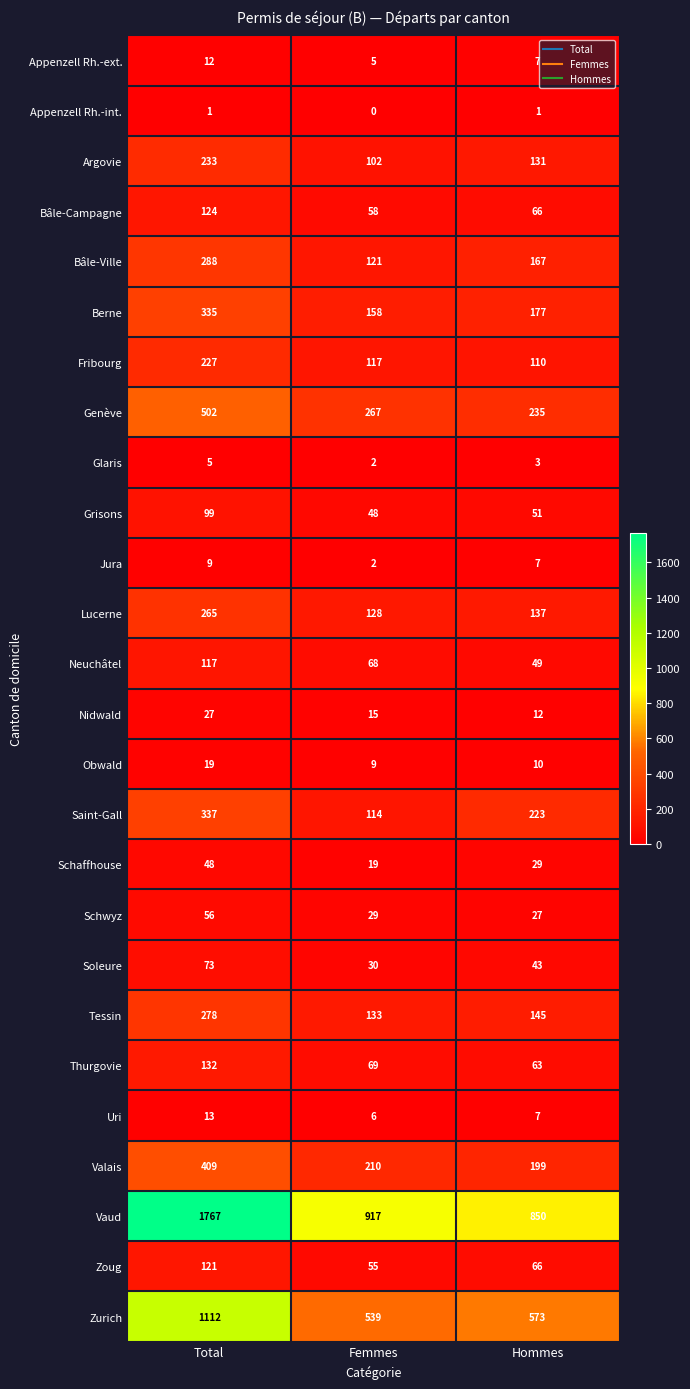

Is it true that Tessin equals 128 at Total?

False